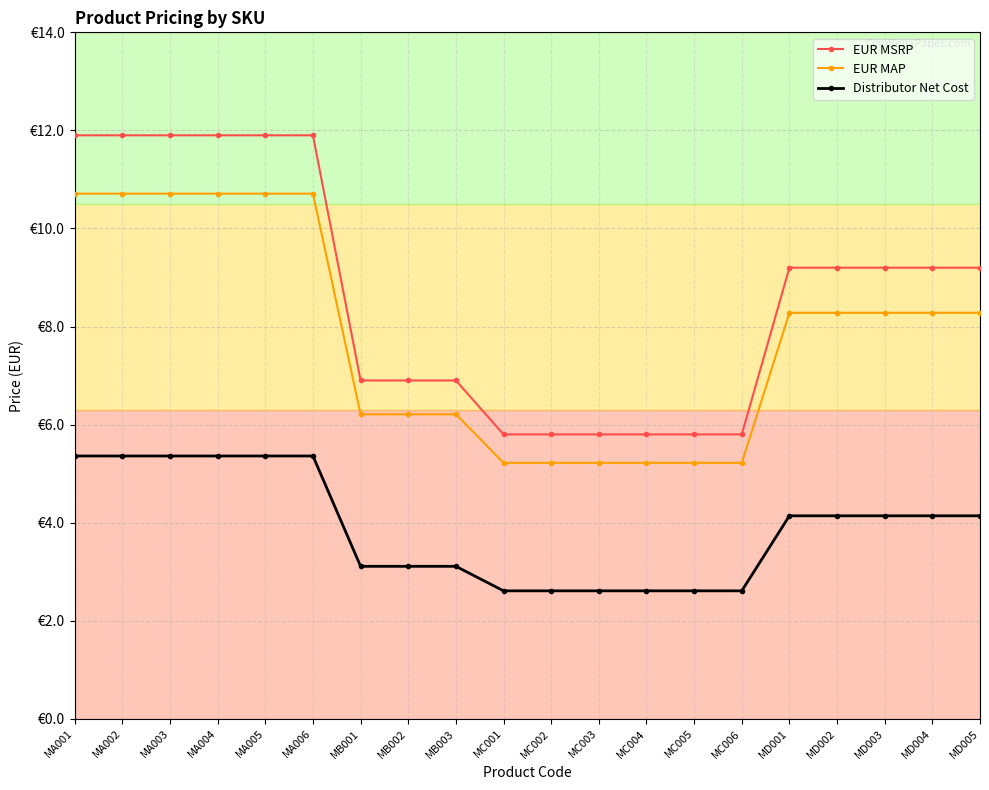

Between MB002 and MB001, which is larger?

MB002